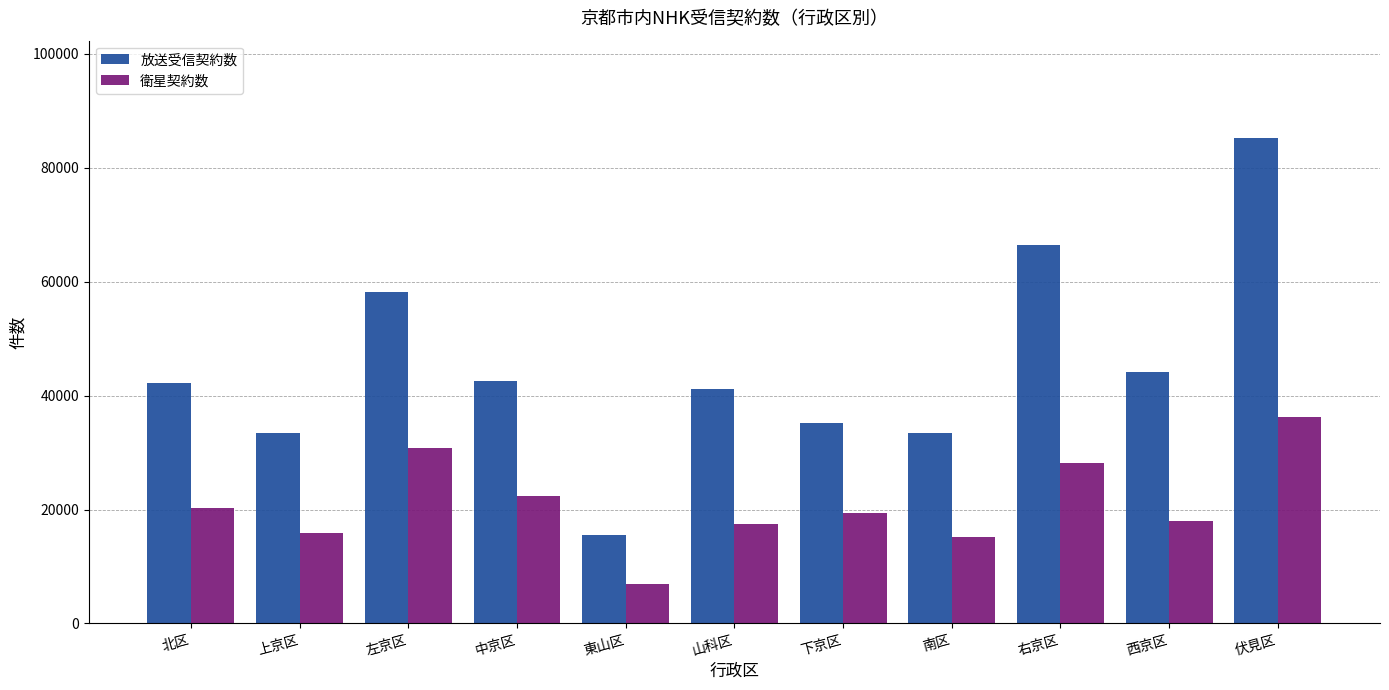

What position from the right is 東山区?

7